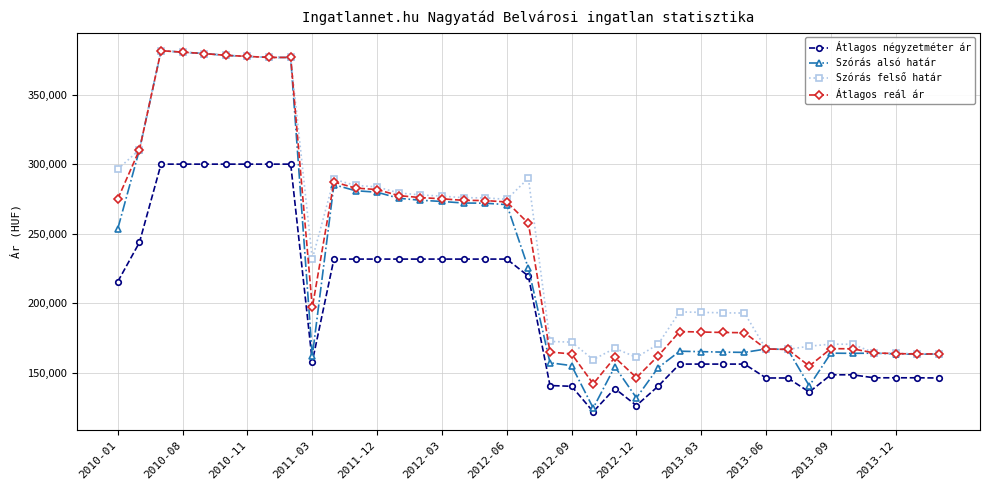

Is this an area chart (filled region under the line)?

No